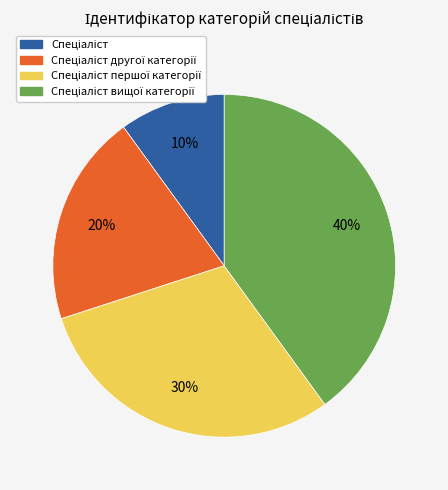

Is there a majority slice in this chart?

No